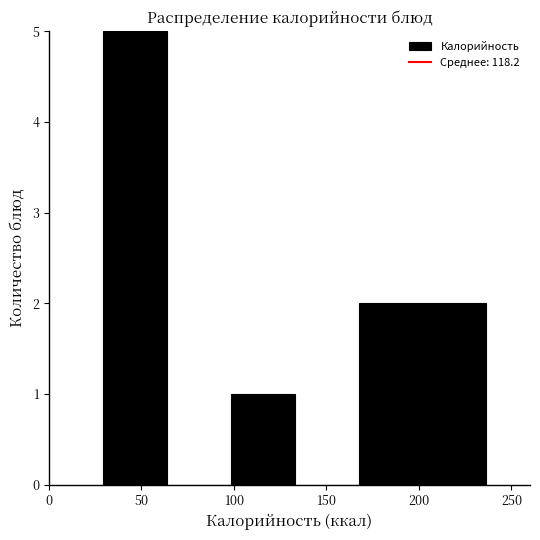

Which range on the x-axis has the tallest bar?

30 to 65